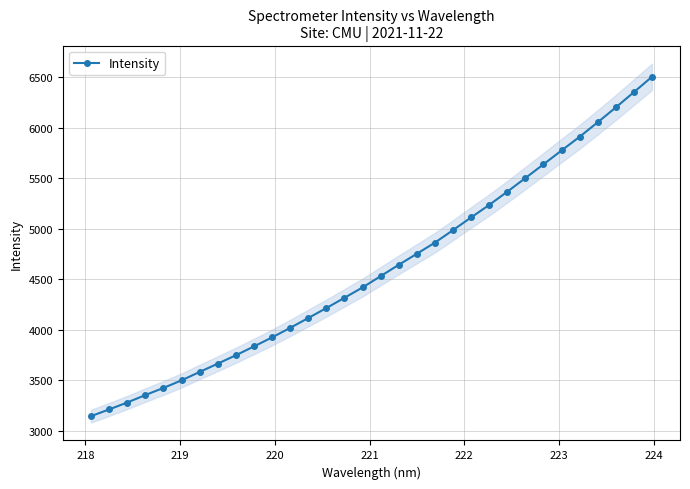

What is the greatest value displayed?

6506.1